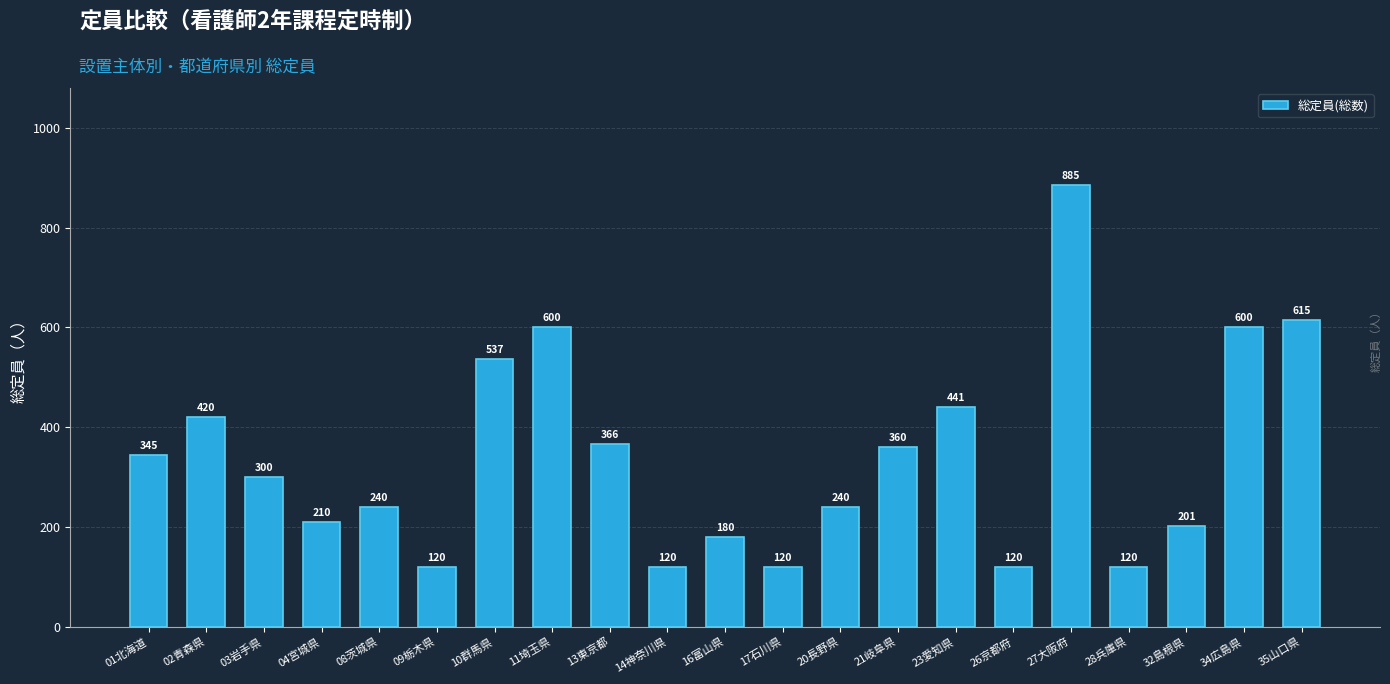

What is the label of the 14th bar from the right?

11埼玉県